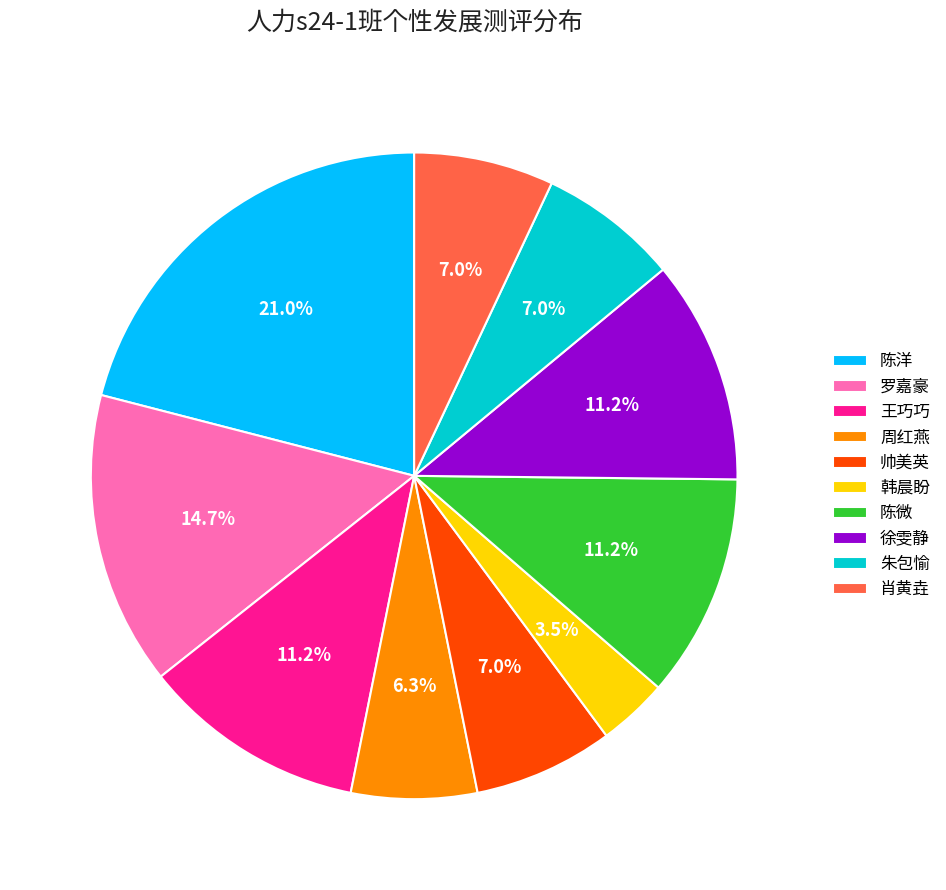

To the nearest percent, what portion does 陈洋 represent?

21%